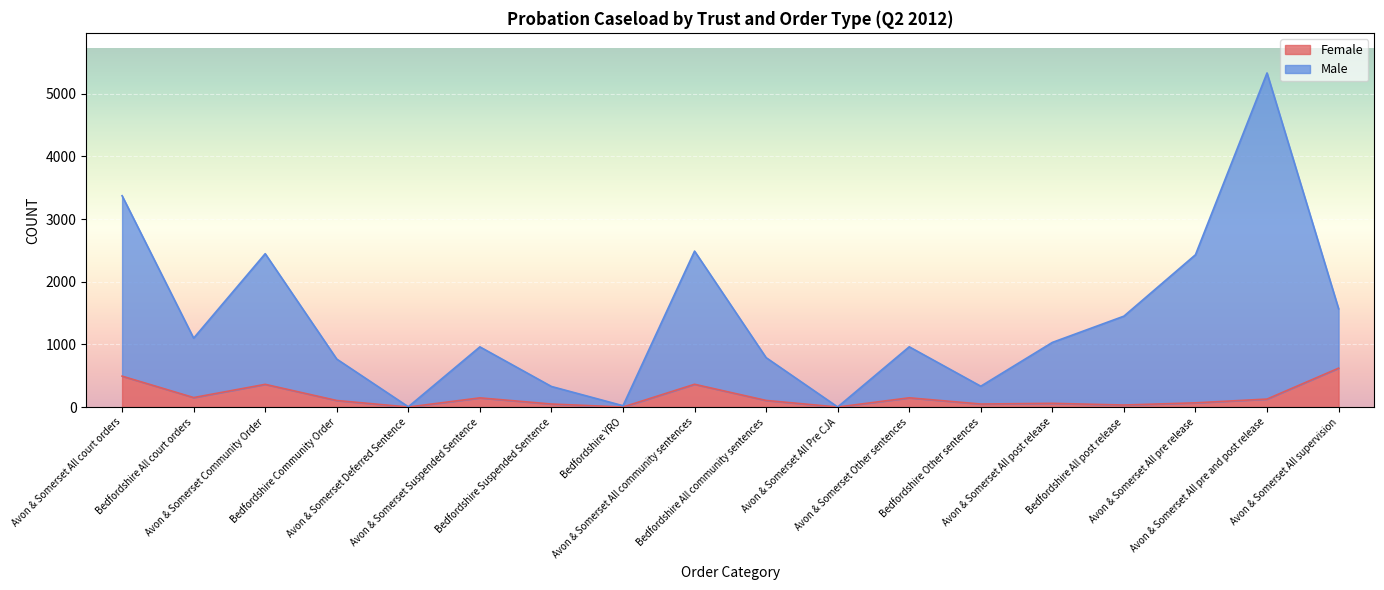

The Female series shows 49 at Bedfordshire Other sentences. True or false?

True